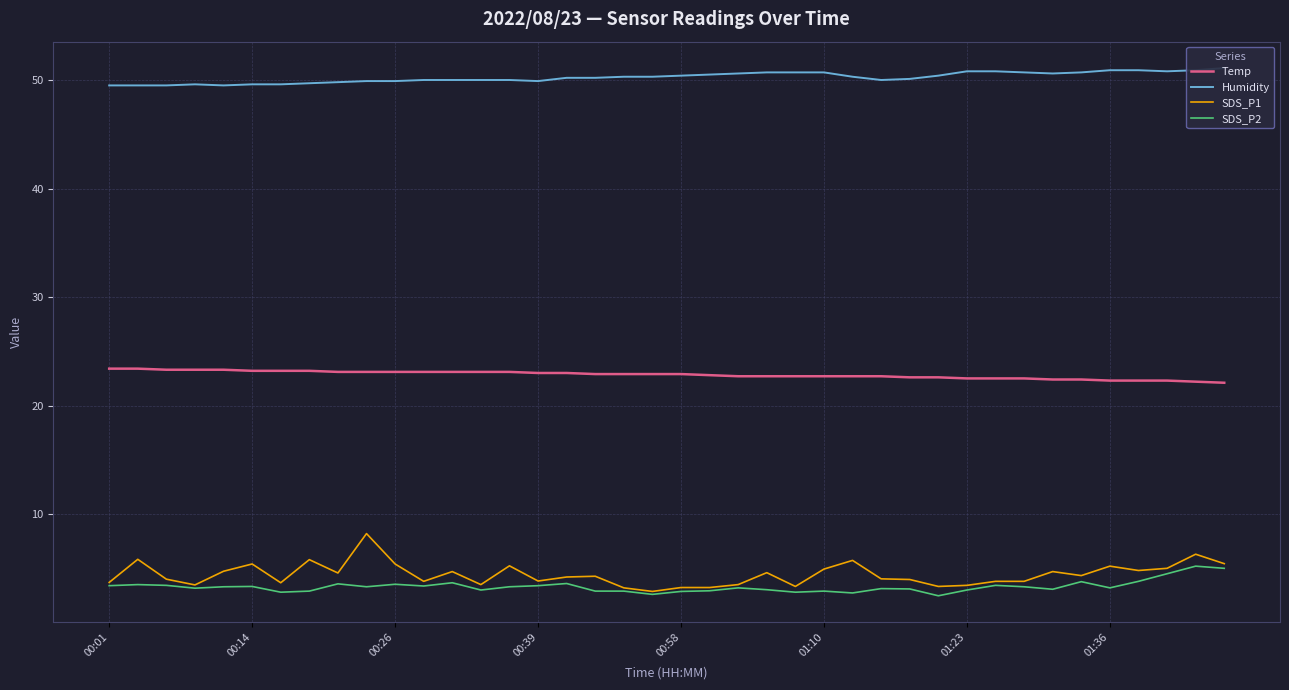

True or false: Temp and SDS_P1 cross at least once.

False